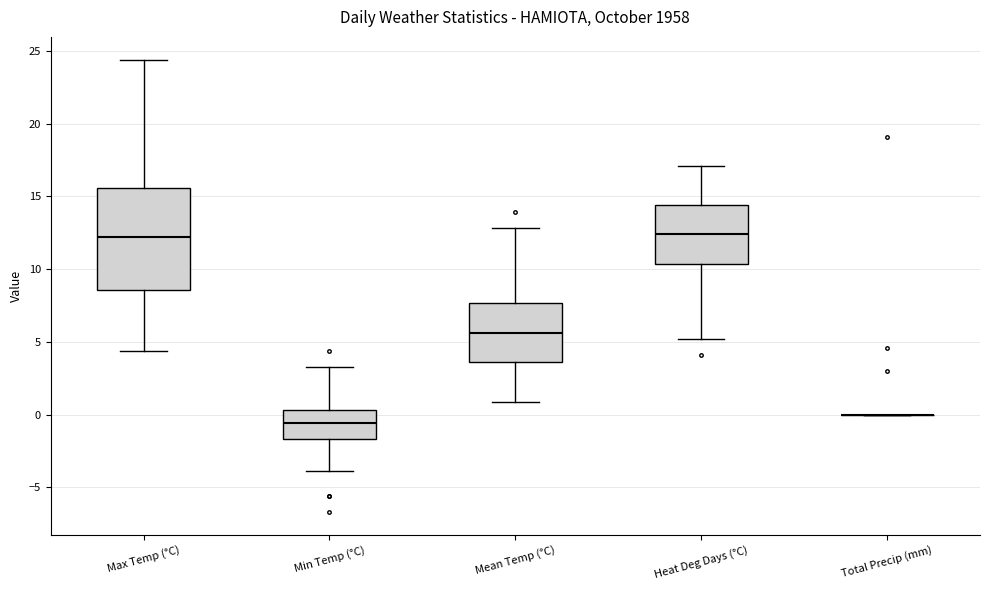

Which box is the tallest, from its lower edge to its upper edge?

Max Temp (°C)